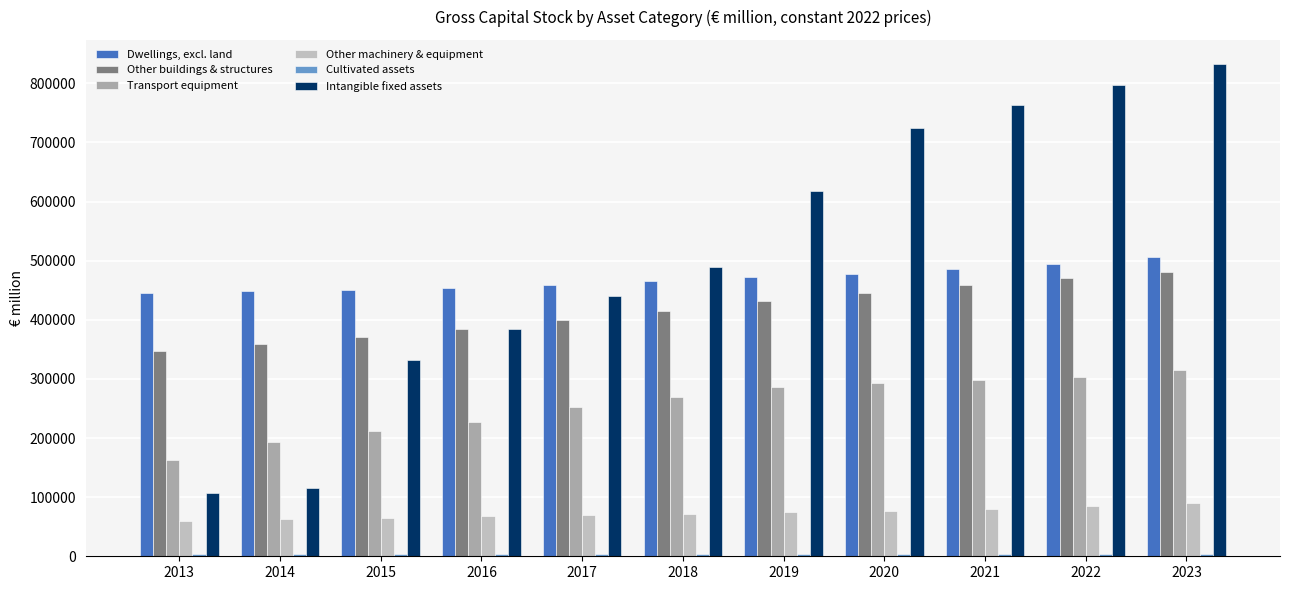

What is the value of the Intangible fixed assets bar at the 1st from the left?

106846.0